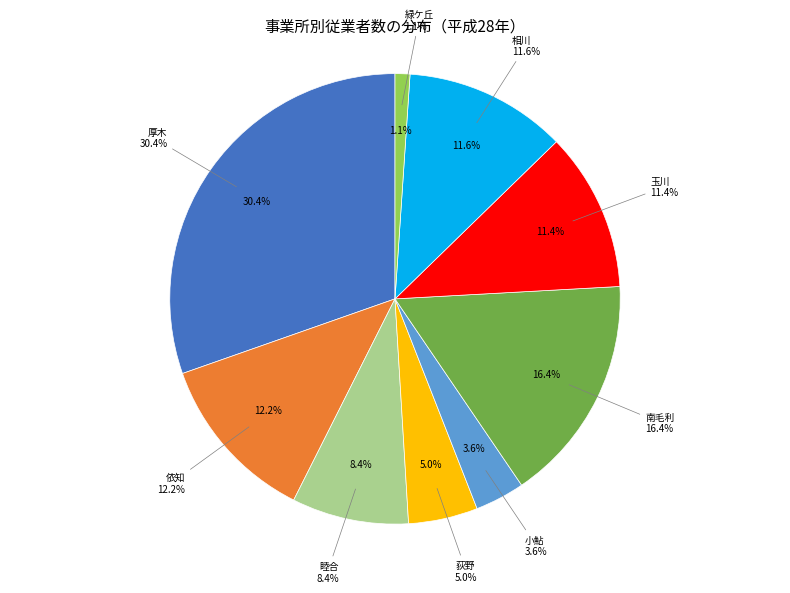

How many slices are in this pie chart?

9